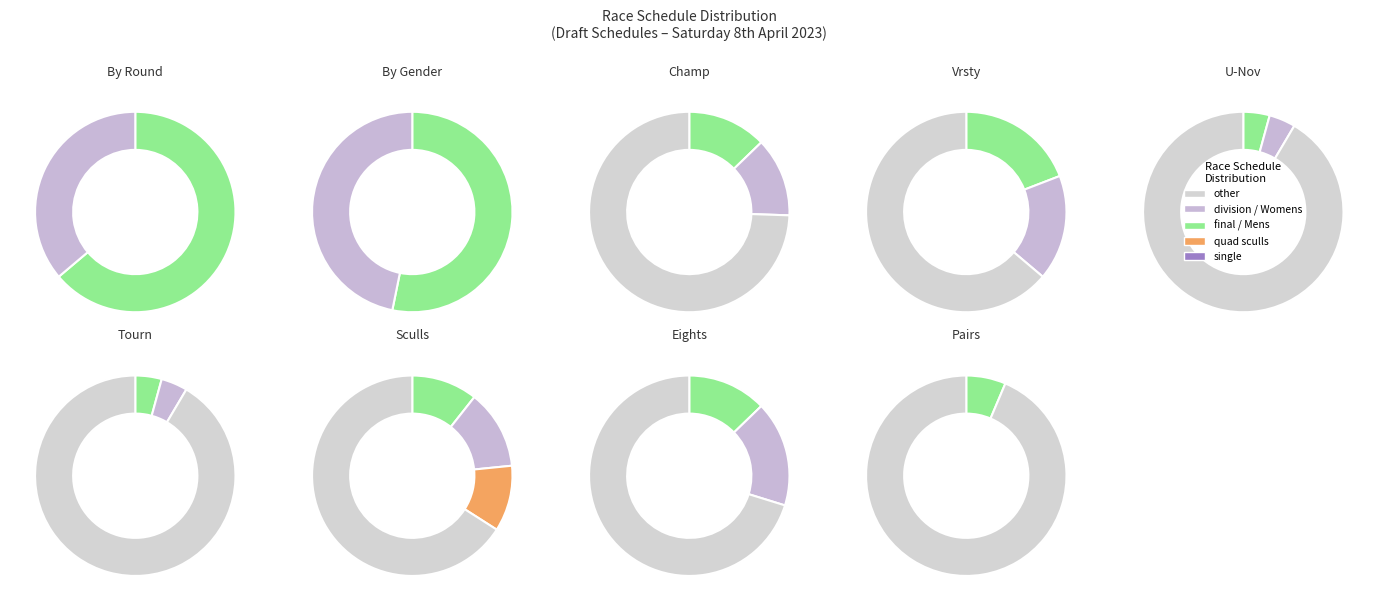

Which slice is the largest?

final